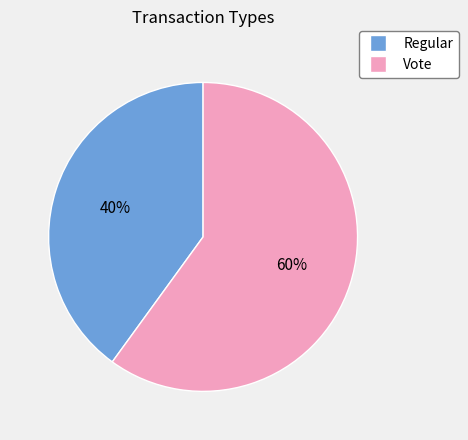

Count the number of slices in the pie.

2